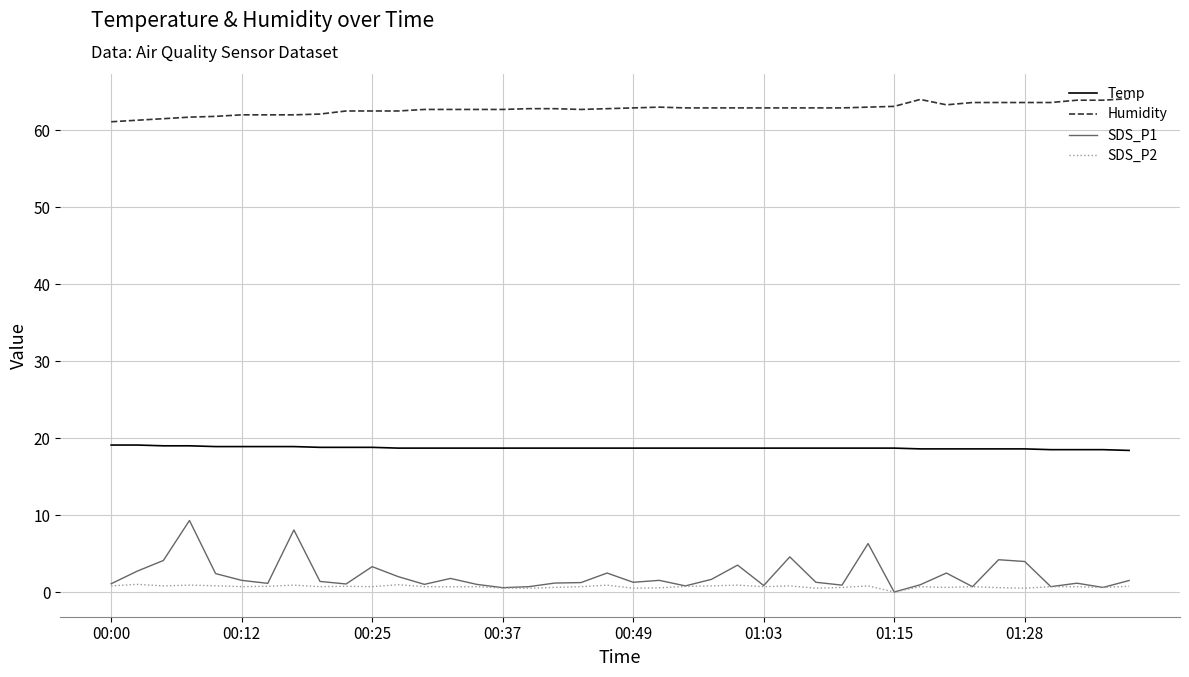

List the series in order of their peak value, highest first.

Humidity, Temp, SDS_P1, SDS_P2